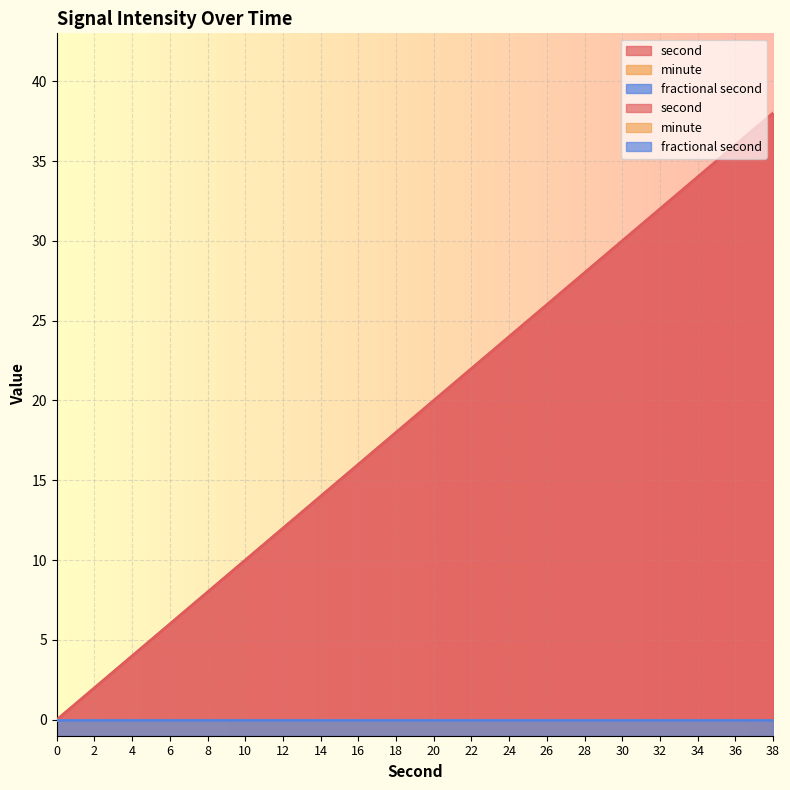

True or false: fractional second and second cross at least once.

False